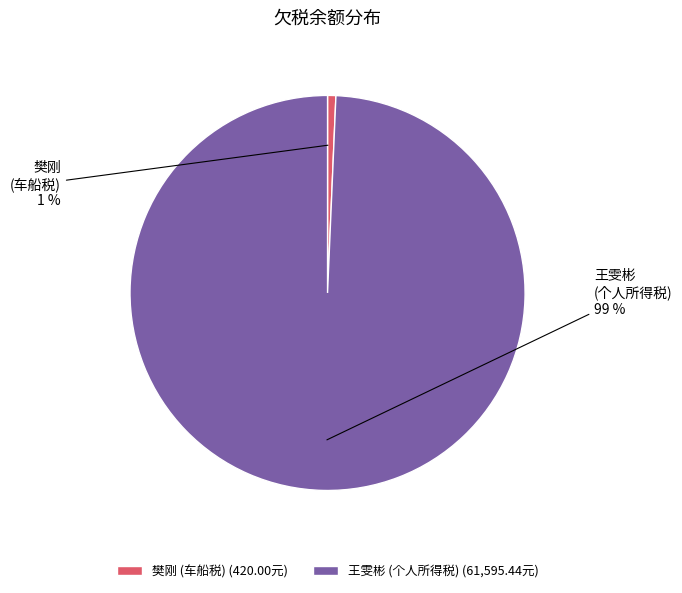

To the nearest percent, what percentage of the pie is 樊刚 (车船税)?

1%